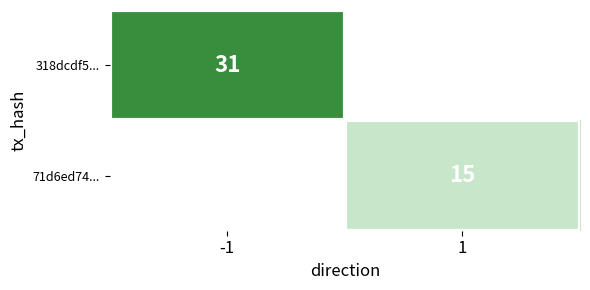

The value of 71d6ed74... at 1 is 15. True or false?

True